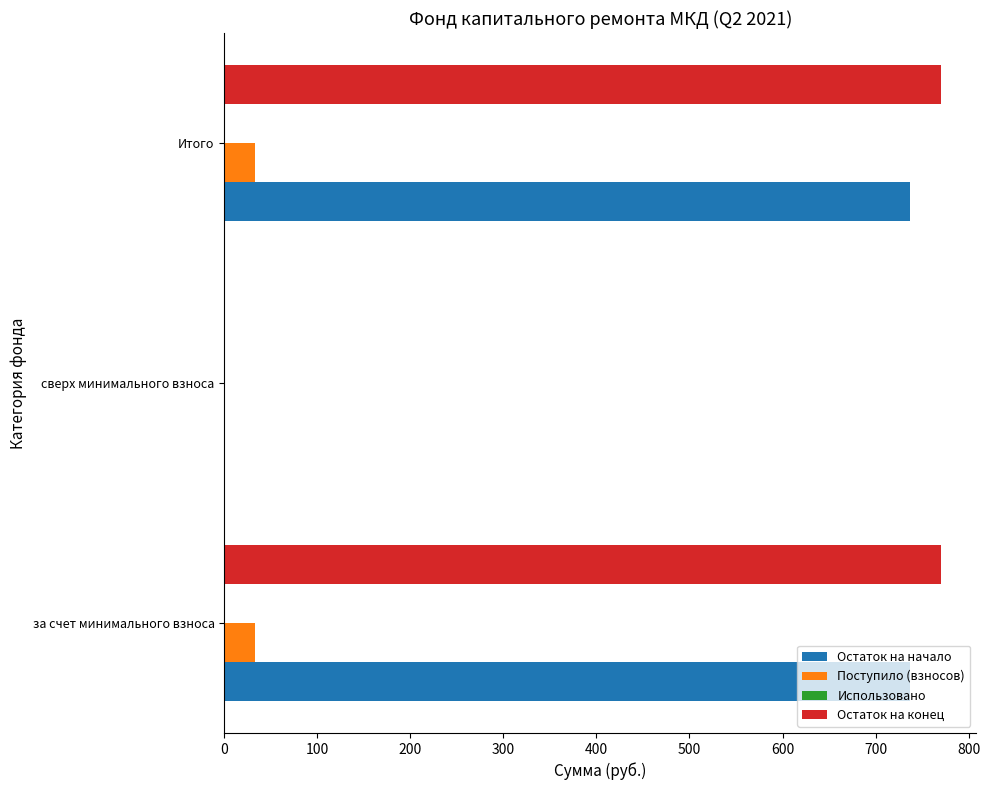

Is it true that Поступило (взносов) equals 0.0 at сверх минимального взноса?

True